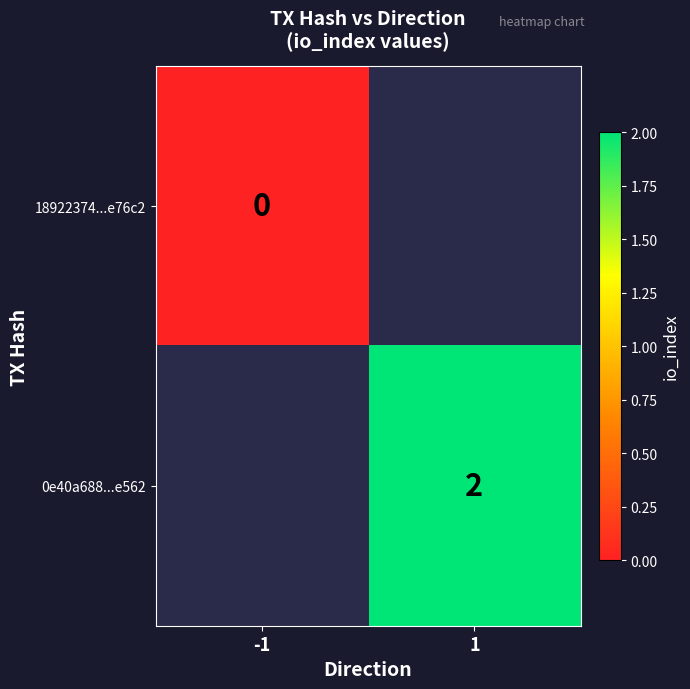

The 0e40a688...e562 series shows 1 at 1. True or false?

False